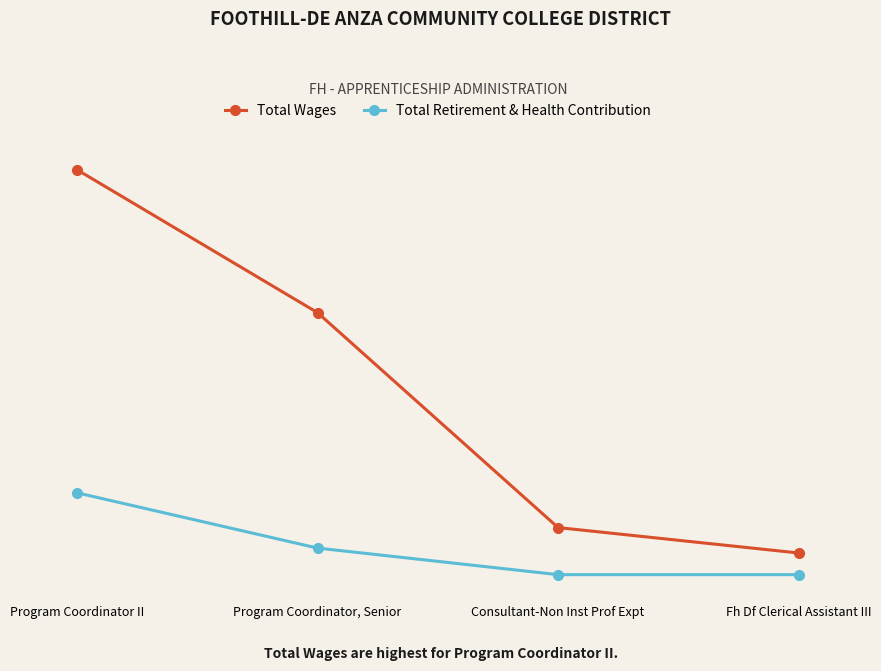

What are all the series names shown in the legend?

Total Wages, Total Retirement & Health Contribution